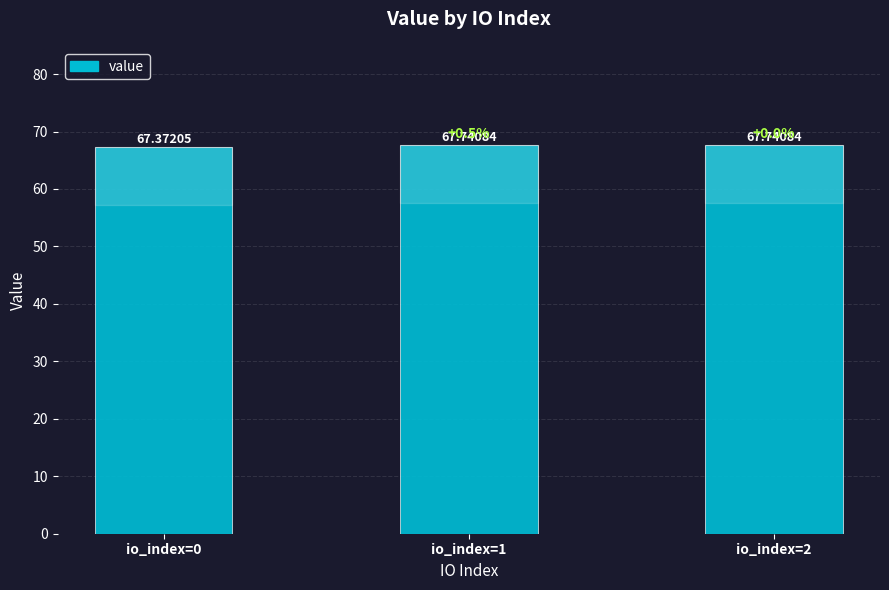

What is the value of the 1st bar from the left?

67.4